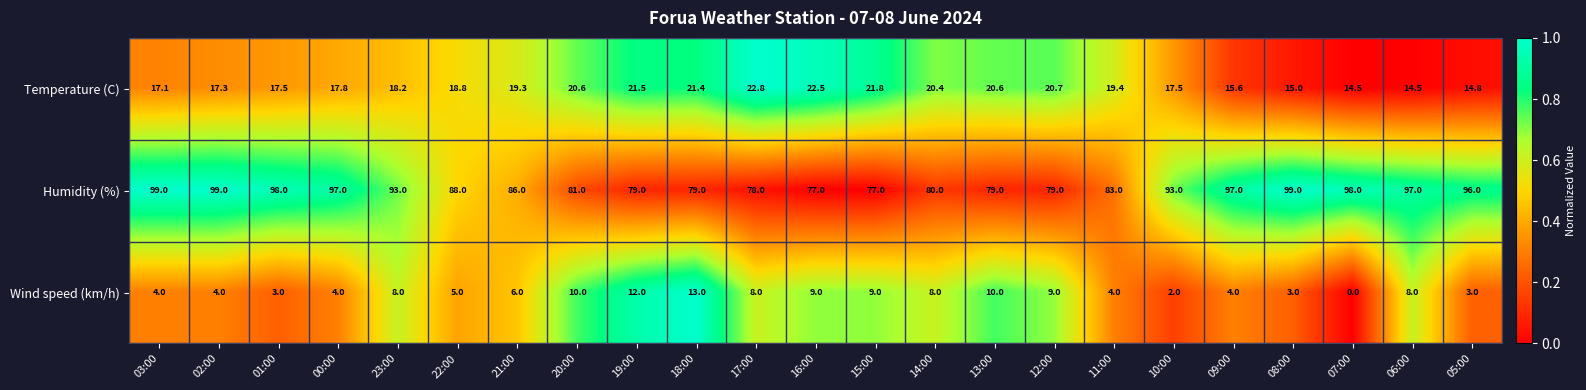

At which category is the sum across all series the highest?

02:00